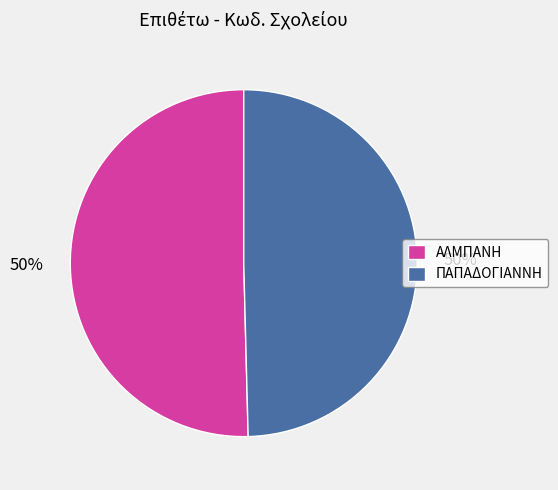

What is the ratio of the value at ΠΑΠΑΔΟΓΙΑΝΝΗ to the value at ΑΛΜΠΑΝΗ?

1.0